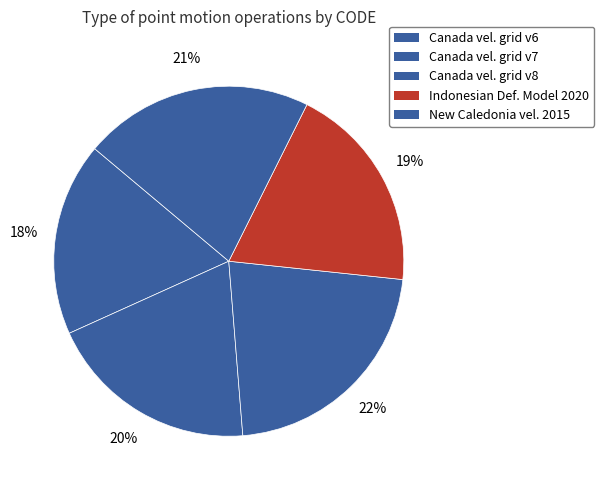

Does any single category account for the majority?

No